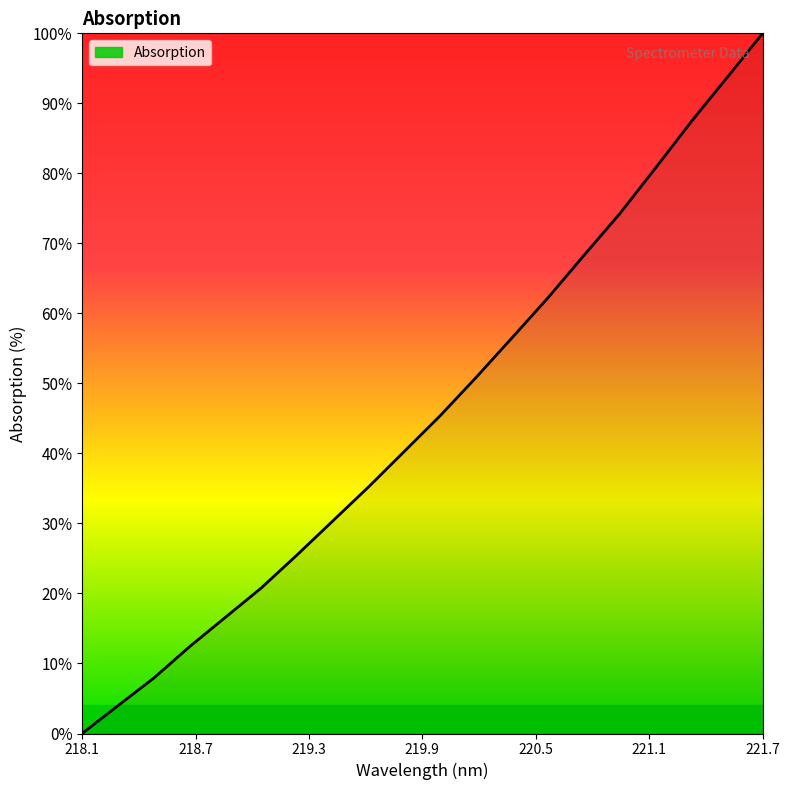

What is the maximum value shown in the chart?

100.0